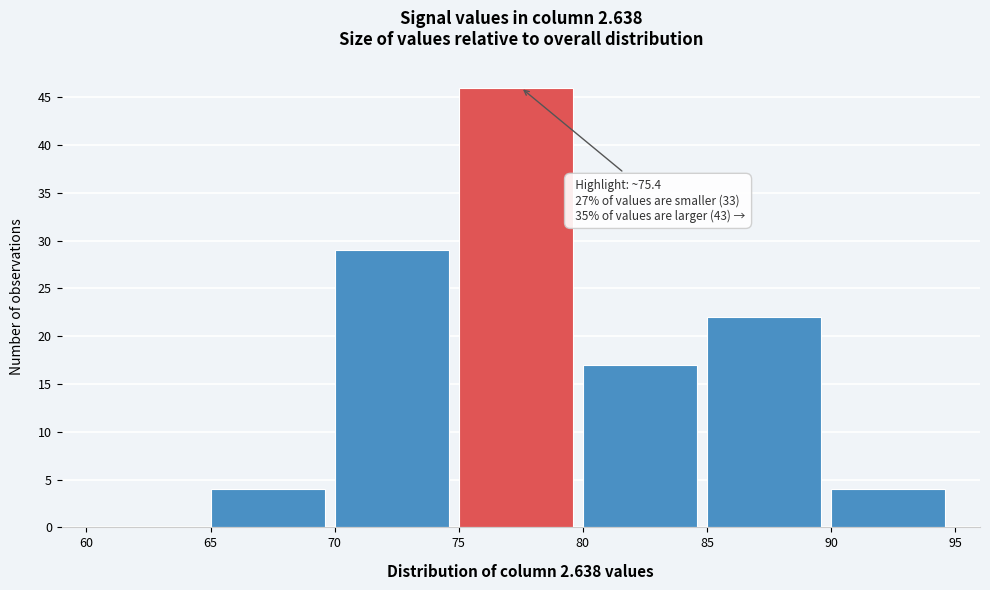

Over which range of the x-axis is the bar tallest?

75 to 80